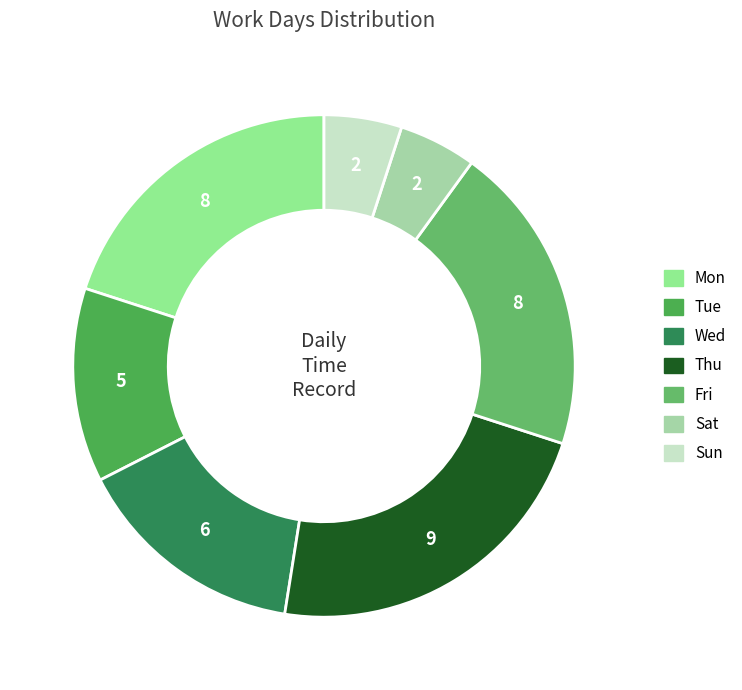

True or false: Sun accounts for 5% of the total.

True